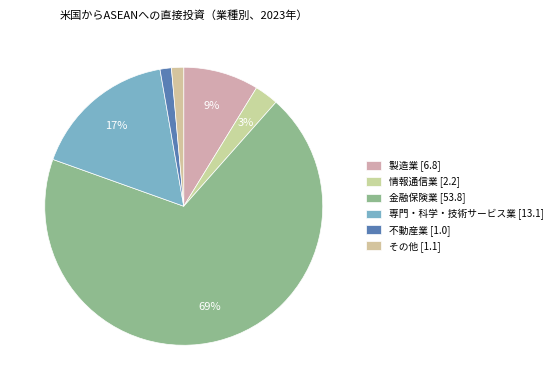

Which slice is the largest?

金融保険業